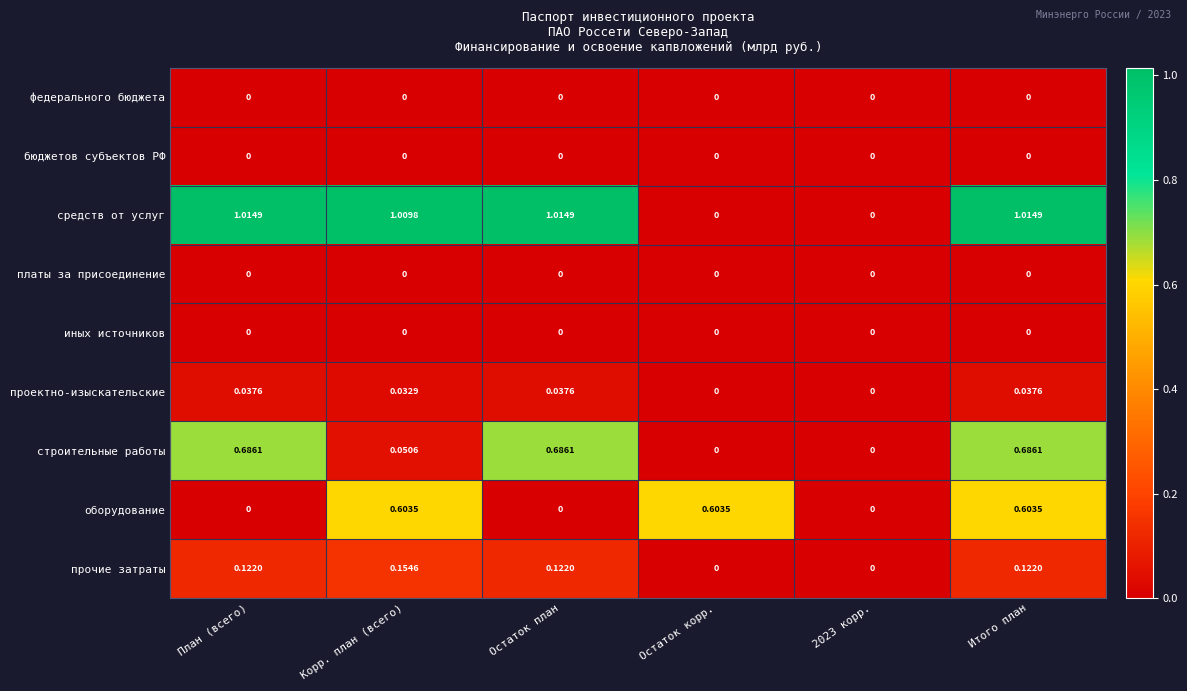

Which series has the largest total across all categories?

средств от услуг